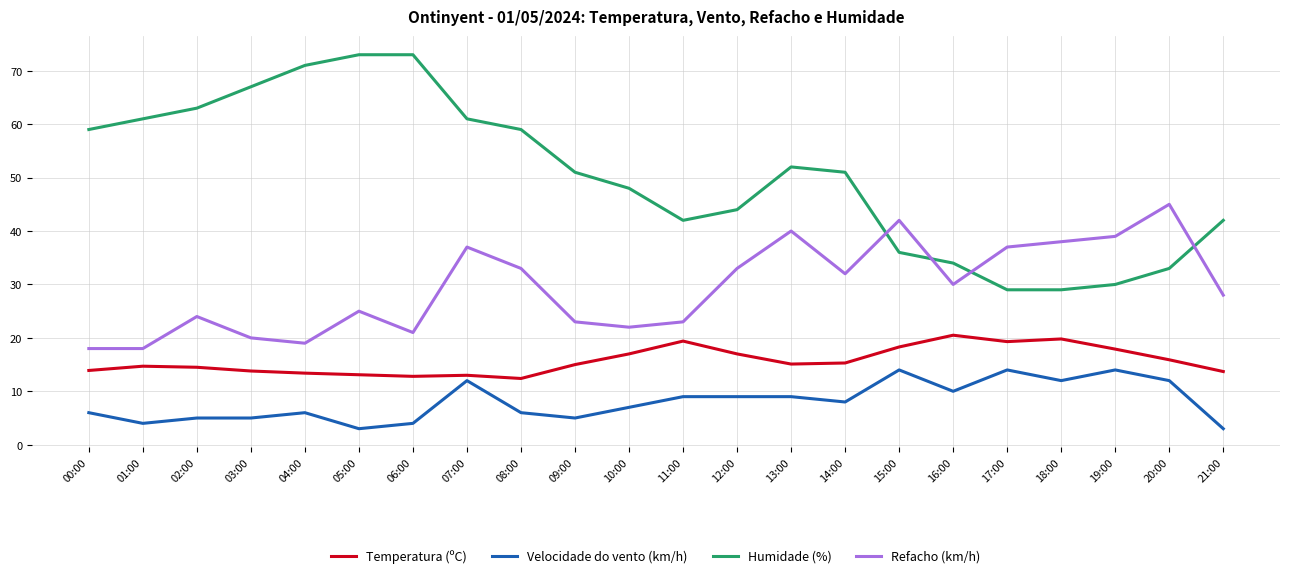

Rank the series by their average value, from highest to lowest.

Humidade (%), Refacho (km/h), Temperatura (ºC), Velocidade do vento (km/h)